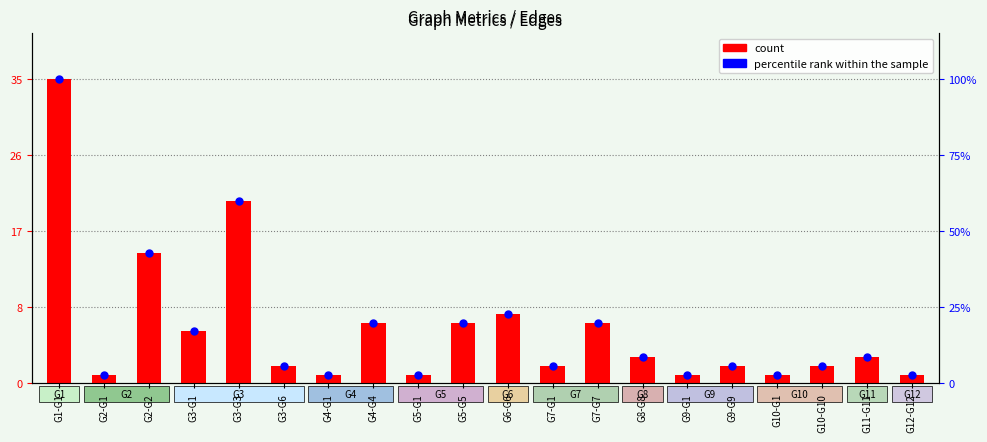

At which category is the sum across all series the highest?

G1-G1